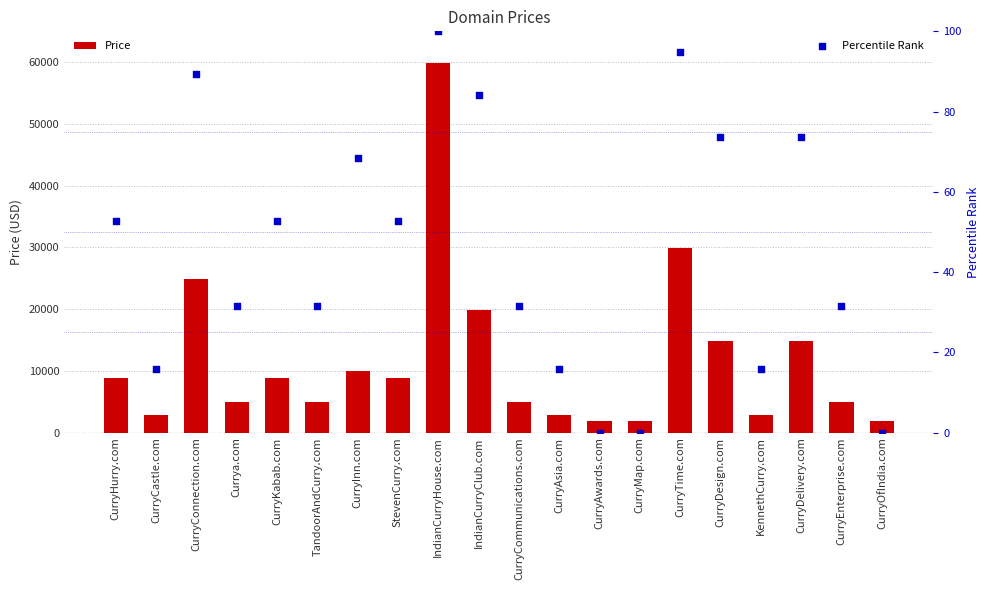

Which series reaches the maximum Y coordinate?

Price